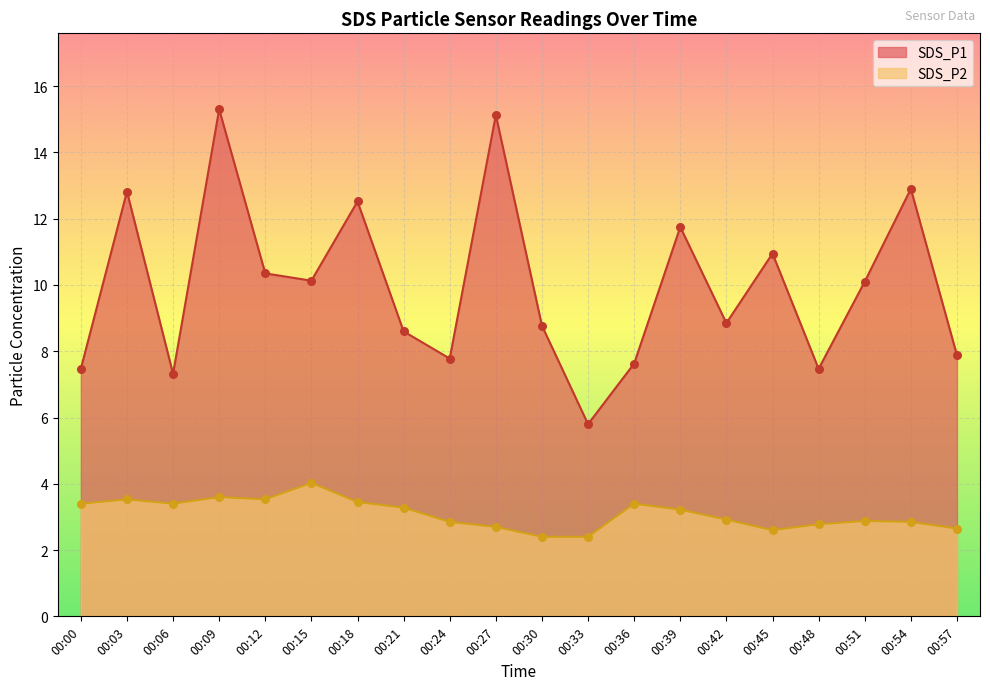

Which series has the largest total across all categories?

SDS_P1